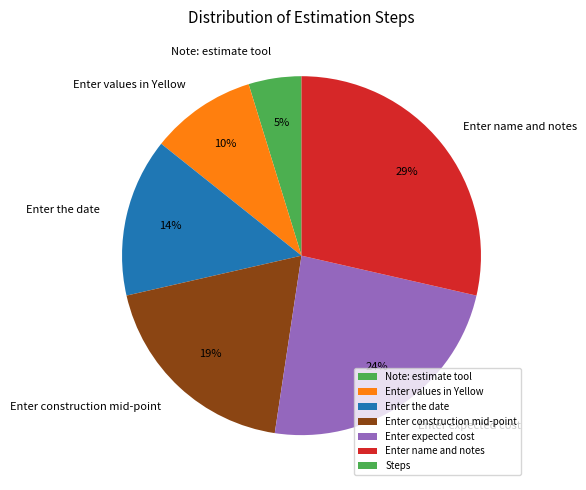

Rank the categories by value from lowest to highest.

Note: estimate tool, Enter values in Yellow, Enter the date, Enter construction mid-point, Enter expected cost, Enter name and notes